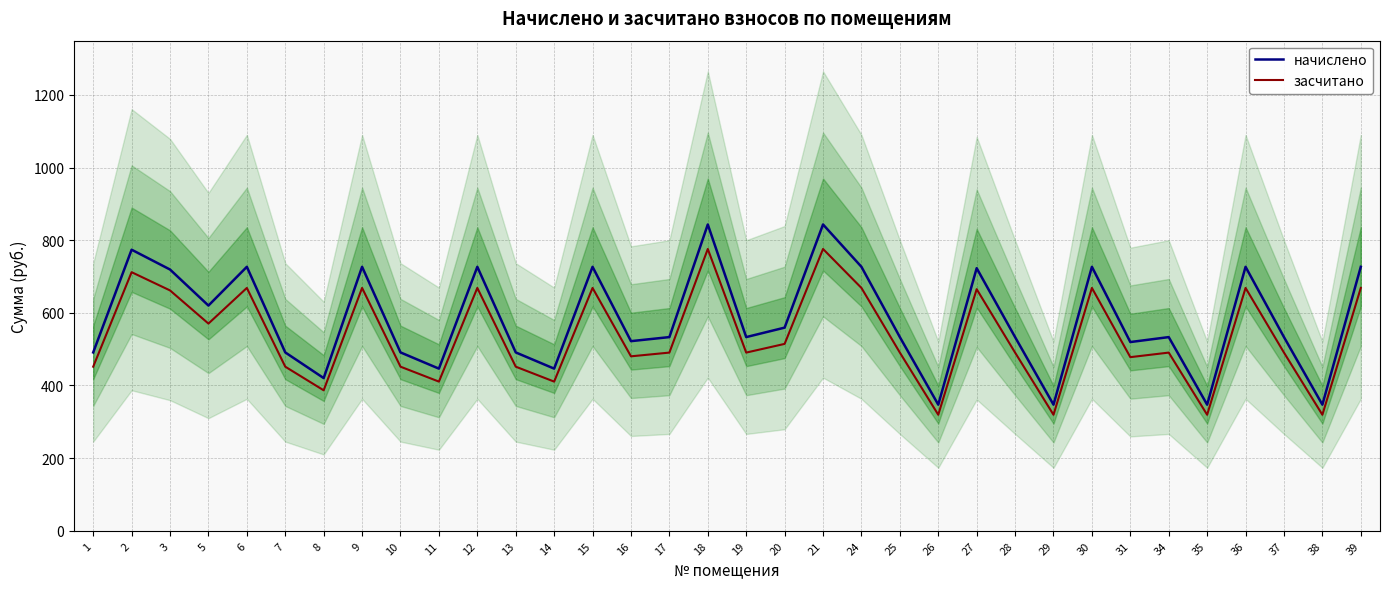

Rank the series at 15 from lowest to highest value.

засчитано, начислено